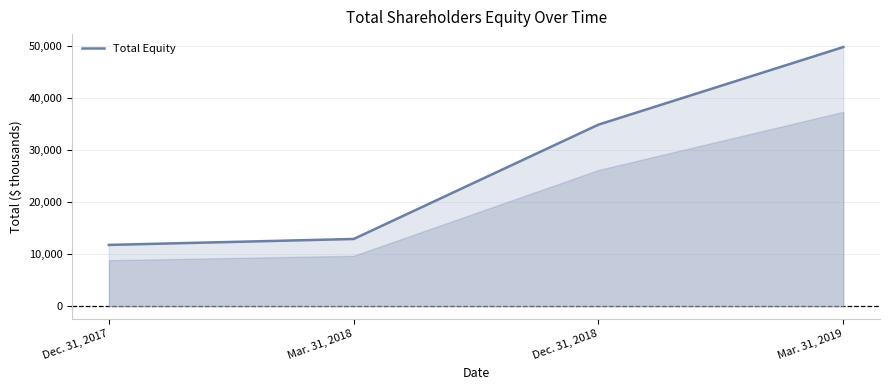

List the labels in order of value, smallest first.

Dec. 31, 2017, Mar. 31, 2018, Dec. 31, 2018, Mar. 31, 2019